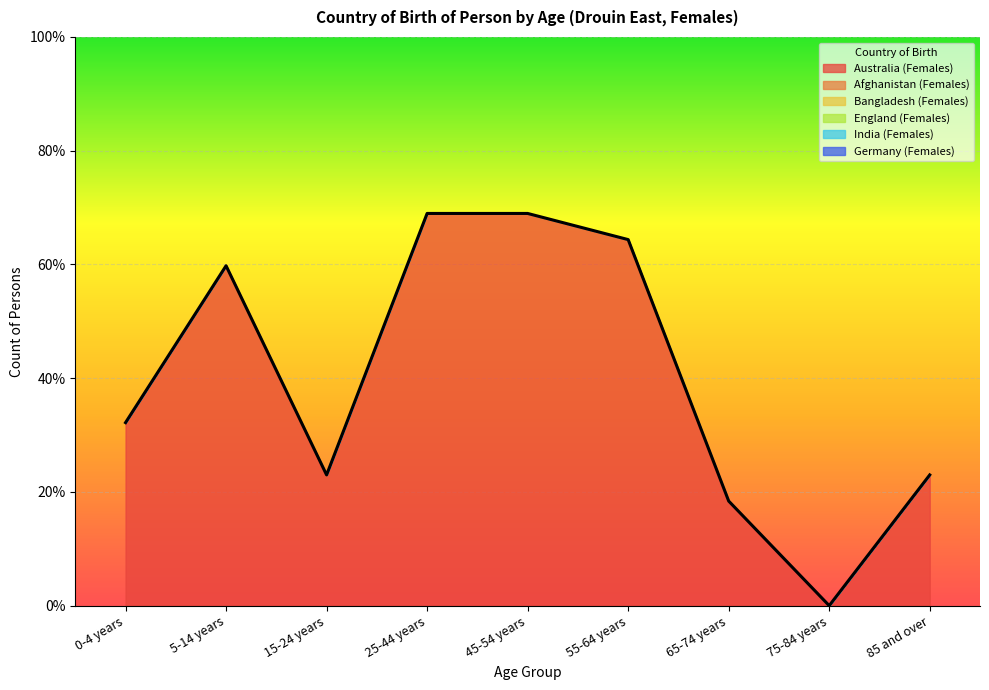

Which label corresponds to the largest value in the chart?

25-44 years